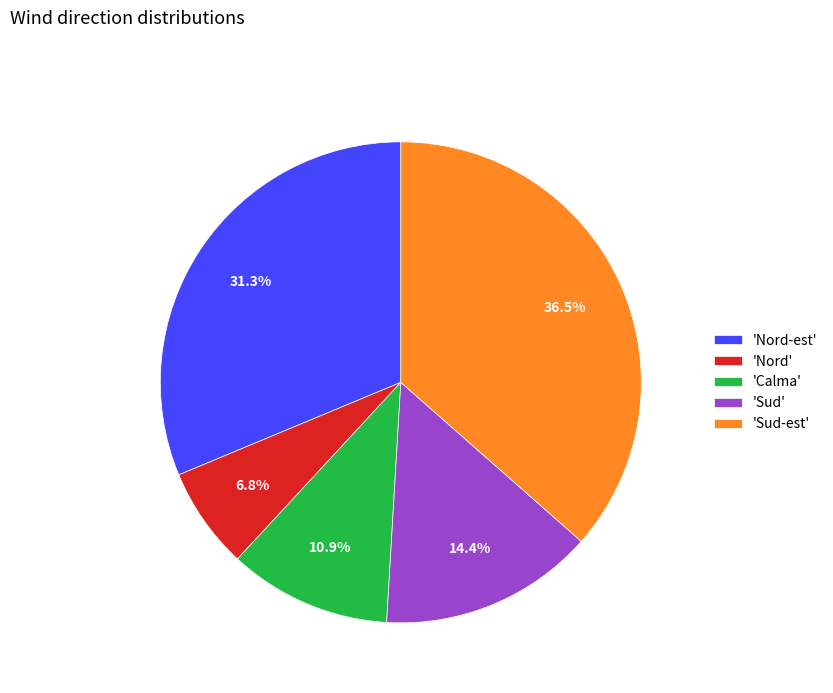

Count the number of slices in the pie.

5